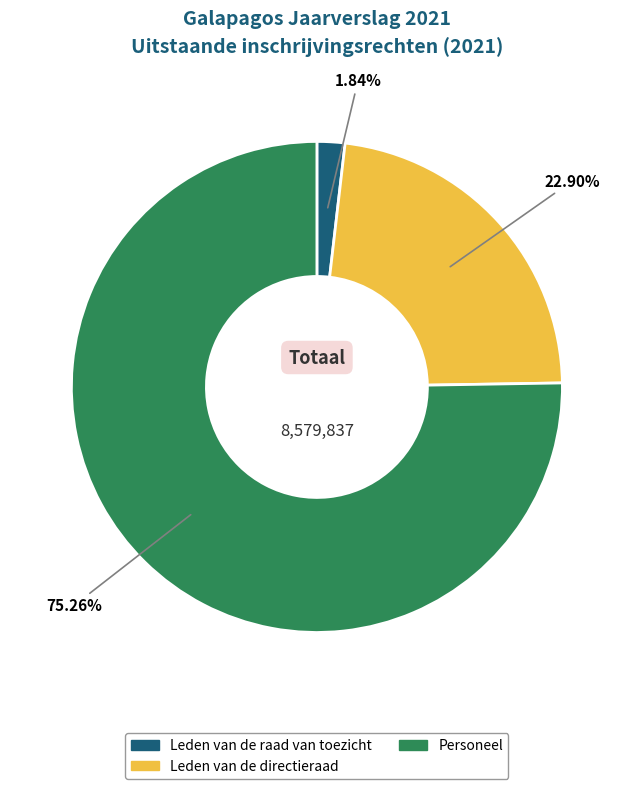

Which slice is the smallest?

Leden van de raad van toezicht